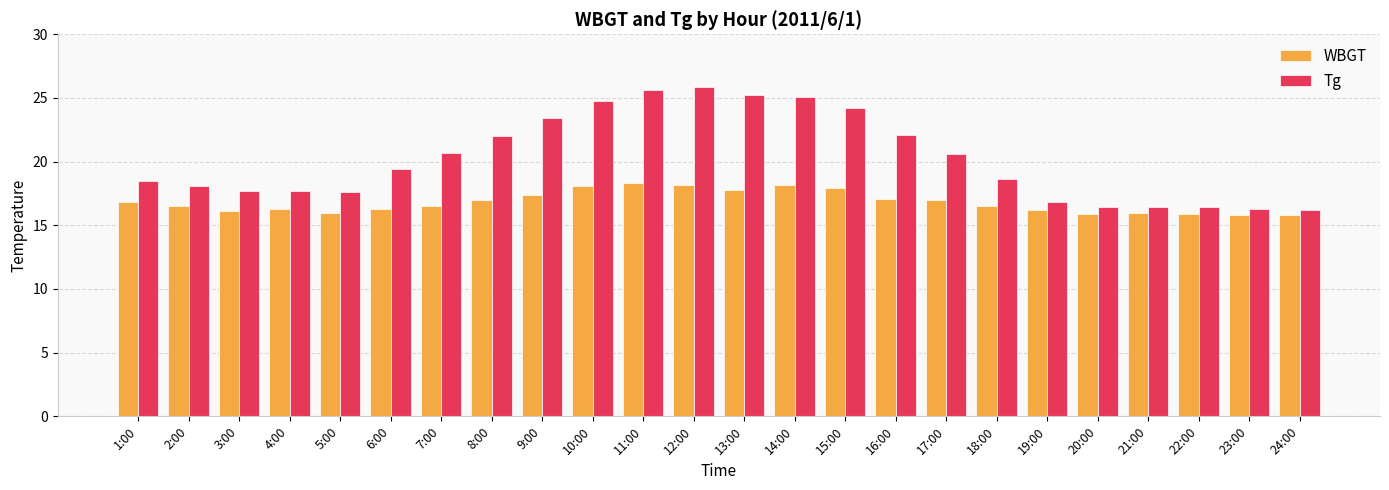

At how many categories does at least one series exceed 23?

7